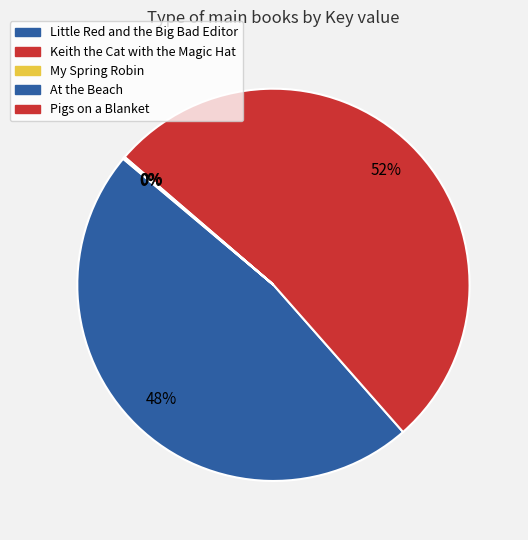

Between Keith the Cat with the Magic Hat and My Spring Robin, which is larger?

Keith the Cat with the Magic Hat